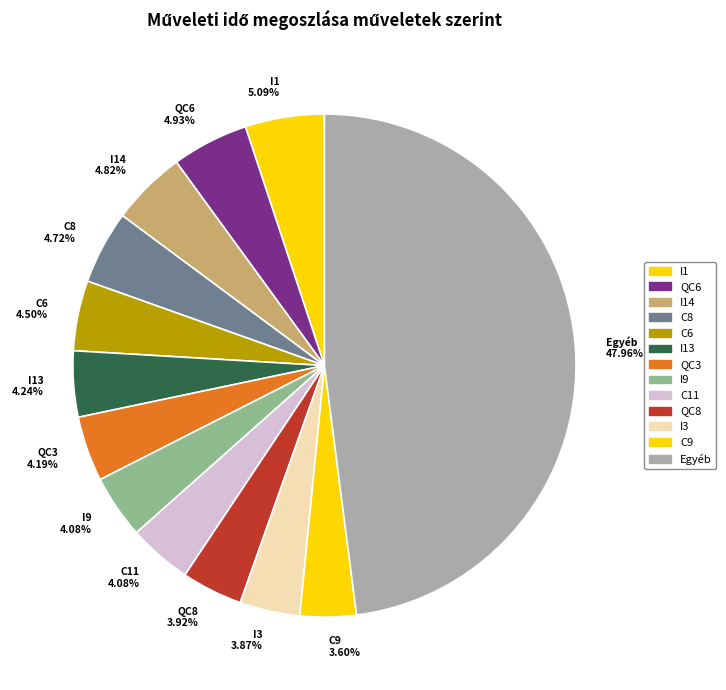

Between QC6 and I3, which is larger?

QC6